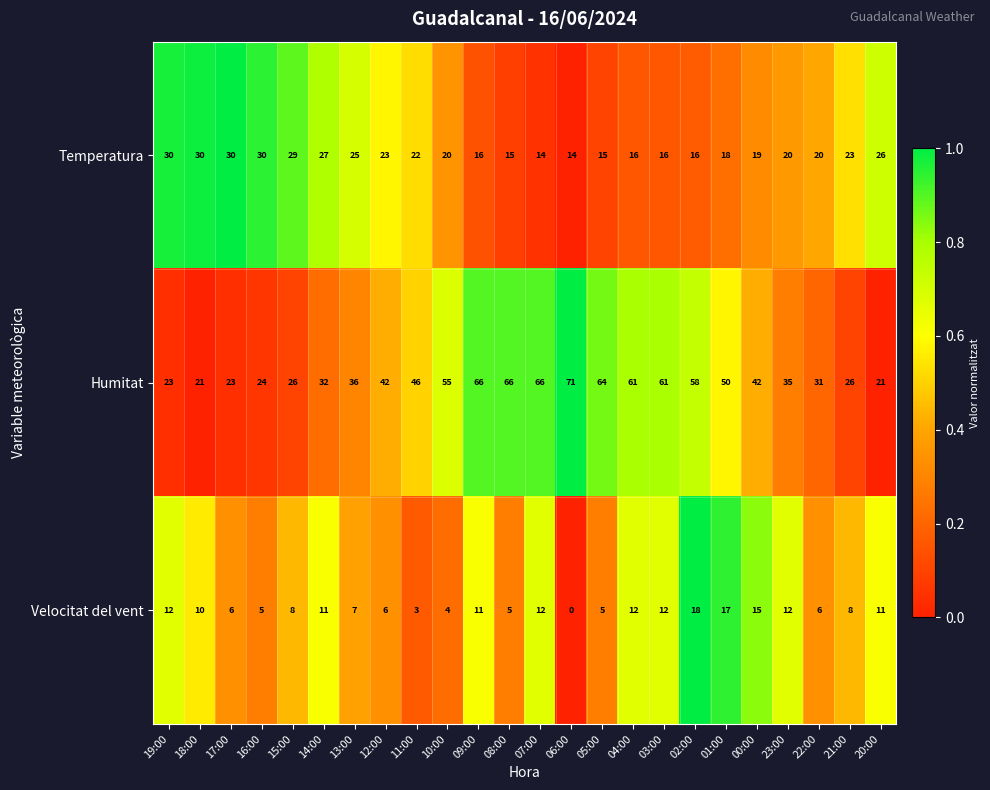

The Temperatura series shows 7 at 02:00. True or false?

False